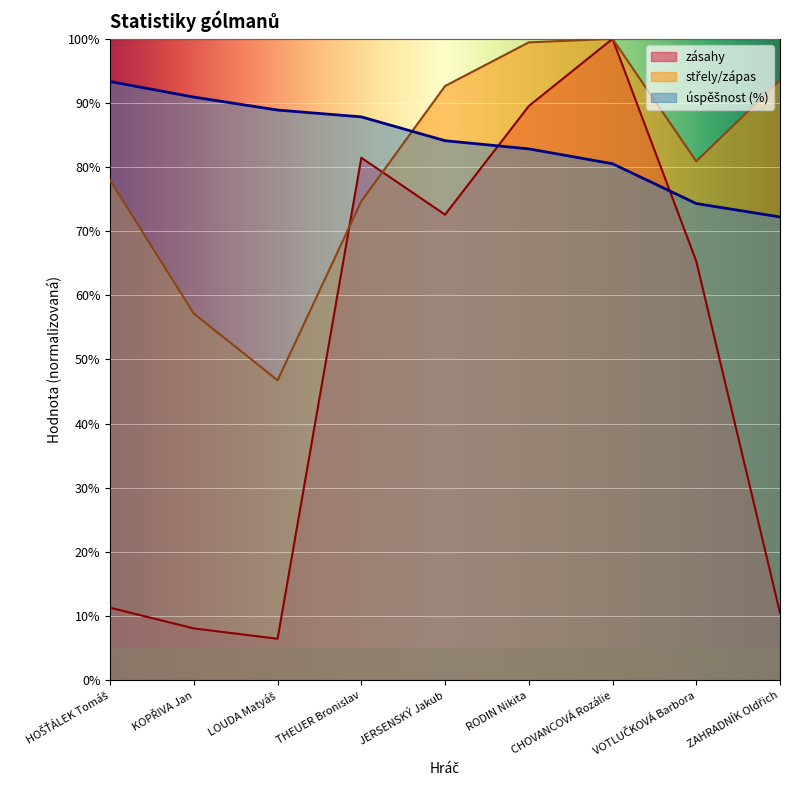

The value of úspěšnost at LOUDA Matyáš is 41.1. True or false?

False